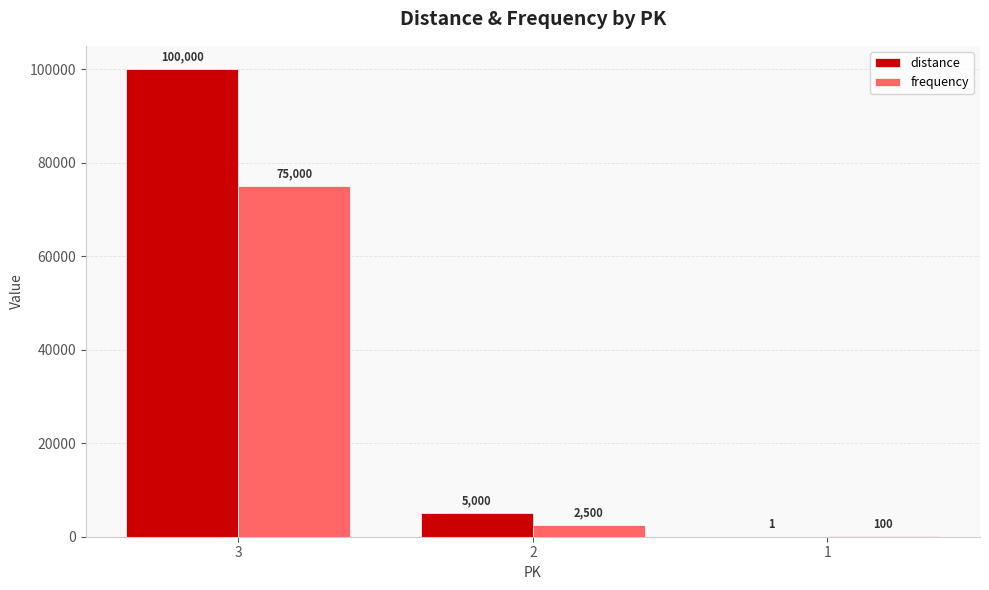

Is it true that frequency equals 2500 at 2?

True